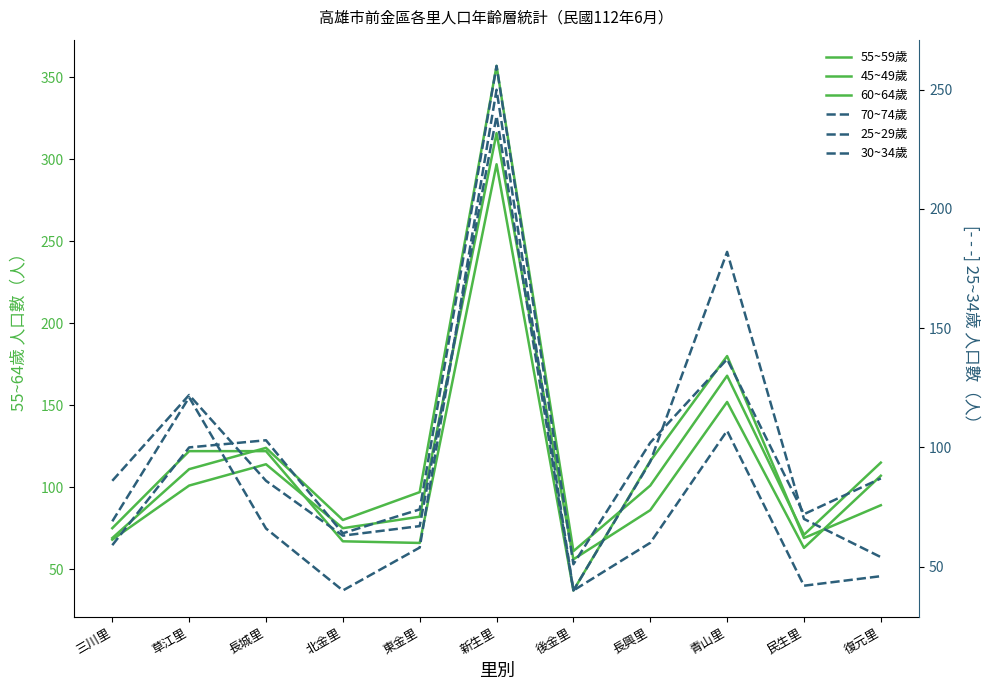

True or false: 55~59歲 has more than 0 points higher than both neighbors.

True